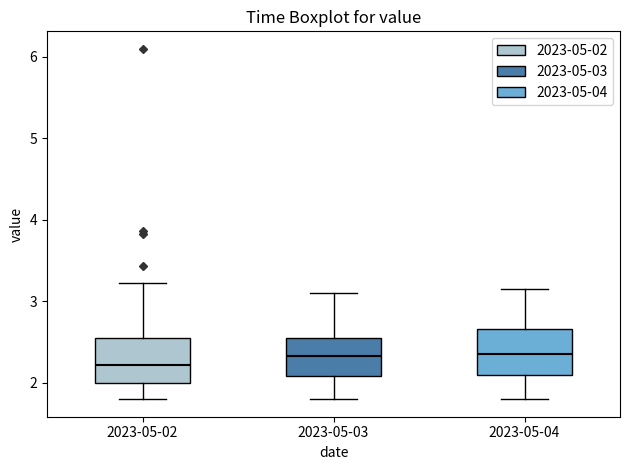

Reading left to right, transcribe this box plot: for each box, give where its median line is, the range the box spans, and where its two whiskers end, as read against the y-axis. The values are not printed on the chart, so give them approximately, as read against the axis.

2023-05-02: median 2.2, box 2.0 to 2.5, whiskers 1.8 to 3.2
2023-05-03: median 2.3, box 2.1 to 2.6, whiskers 1.8 to 3.1
2023-05-04: median 2.4, box 2.1 to 2.7, whiskers 1.8 to 3.2